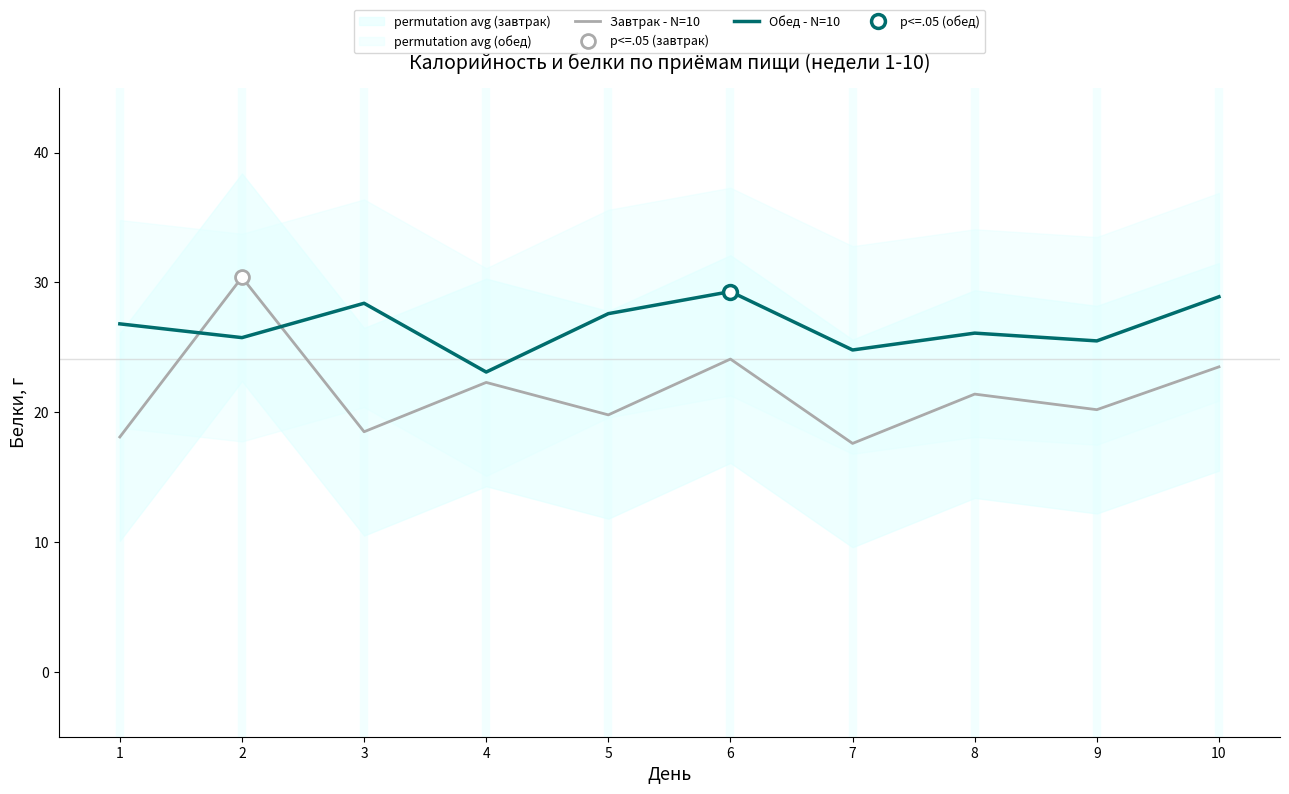

Reading right to left, list all the values displayed in this chart.

Завтрак - N=10: 10=23.5	9=20.2	8=21.4	7=17.6	6=24.1	5=19.8	4=22.3	3=18.5	2=30.4	1=18.1
Обед - N=10: 10=28.9	9=25.5	8=26.1	7=24.8	6=29.3	5=27.6	4=23.1	3=28.4	2=25.8	1=26.8